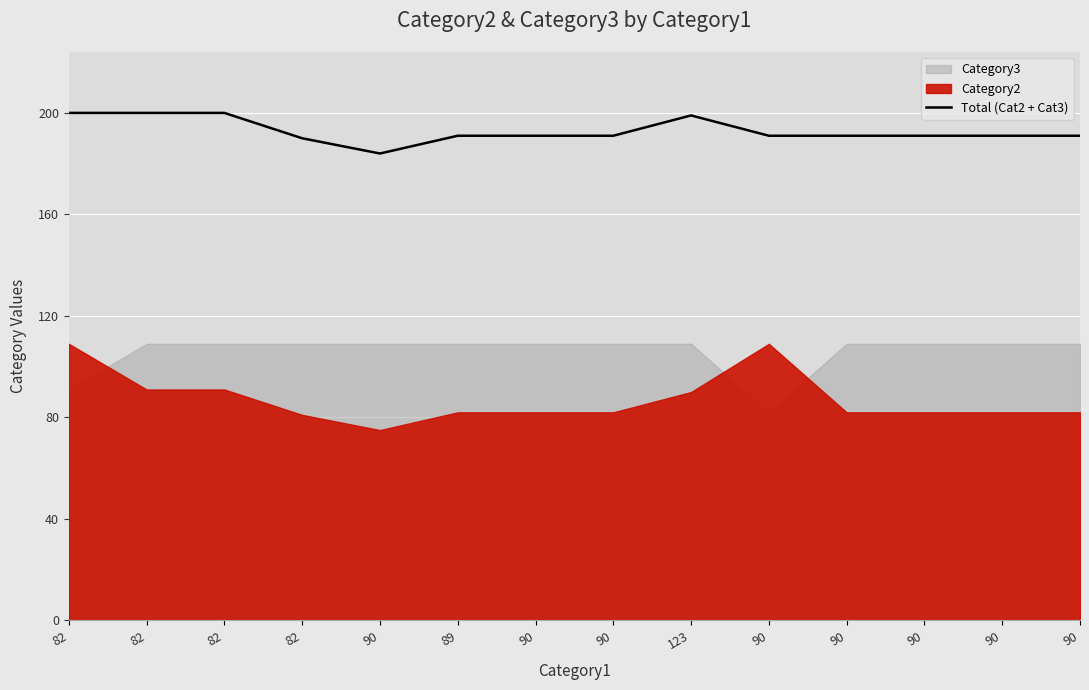

At which category does the data reach its first local valley?

90